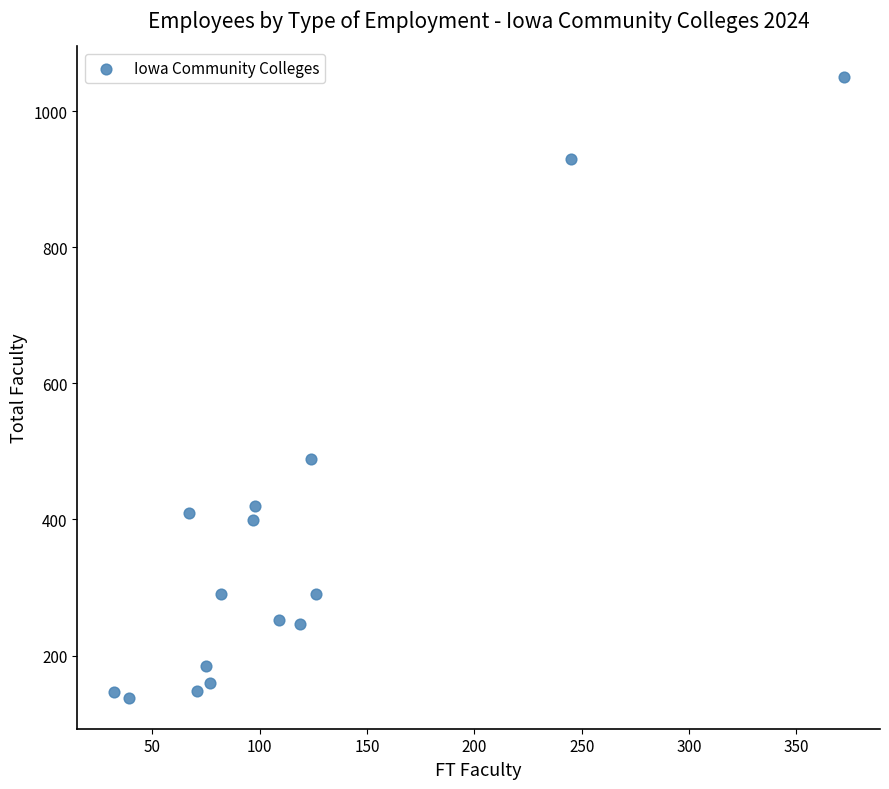

What Y value in the scatter plot is closest to 594?

489